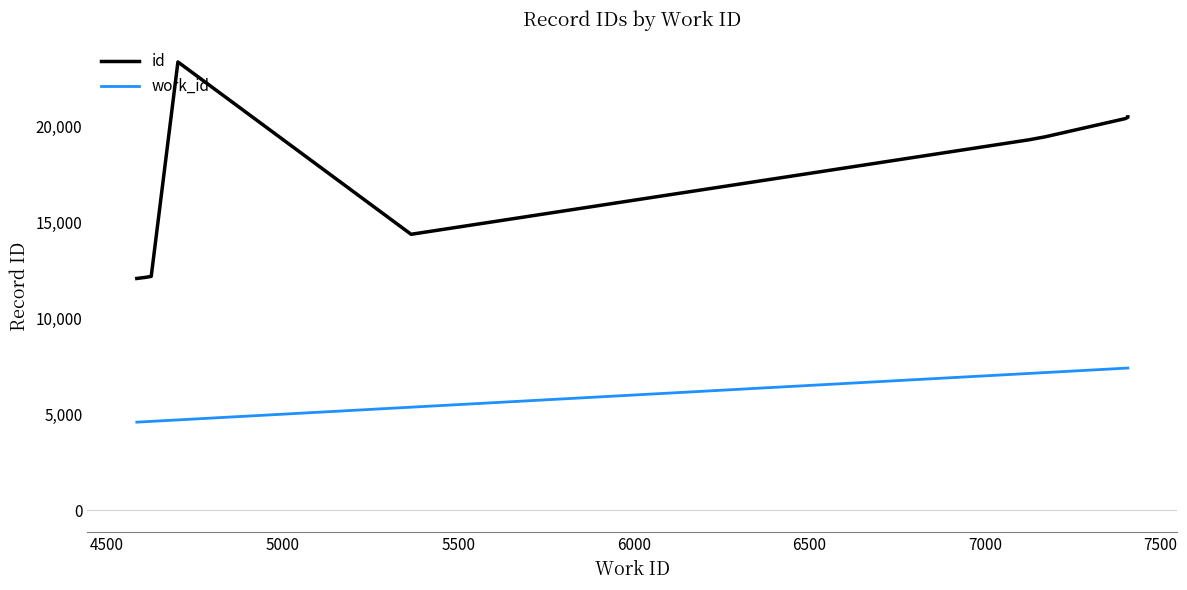

Does the chart display data point markers on the line(s)?

No